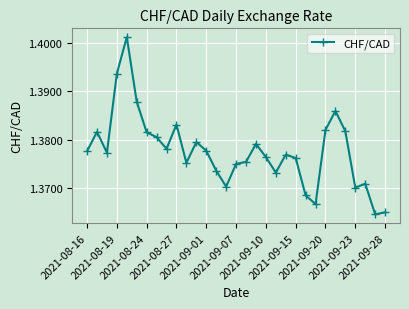

What is the sum of all values?

42.7